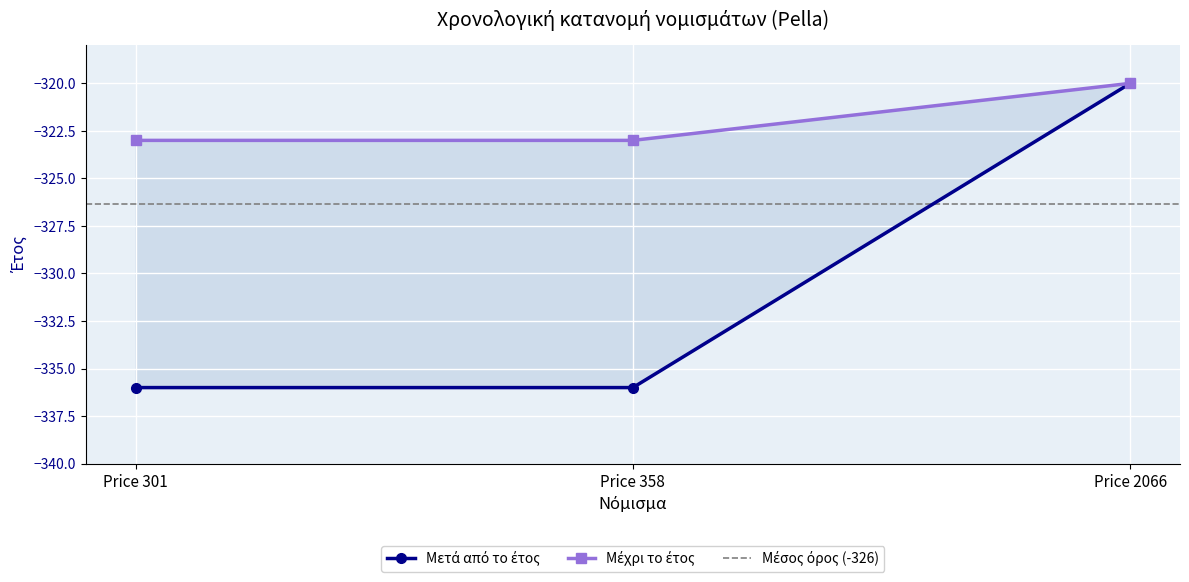

What is the difference between the maximum and minimum values in the Μετά από το έτος series?

16